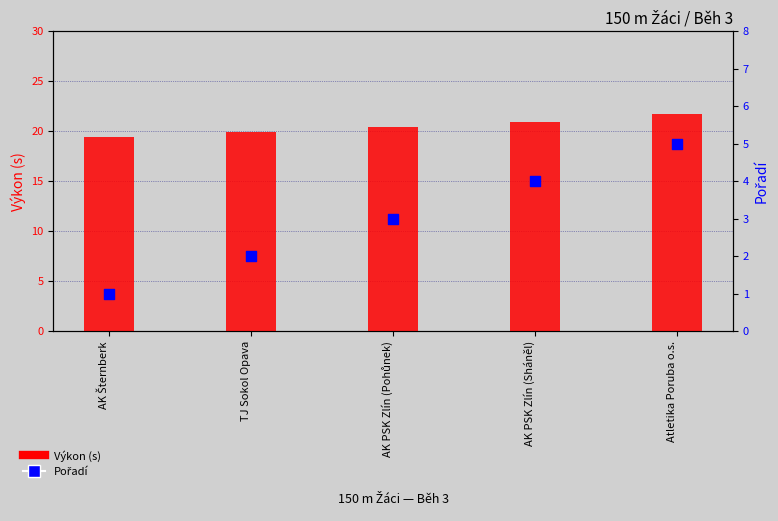

Which series has the largest Y range (max minus min)?

Pořadí